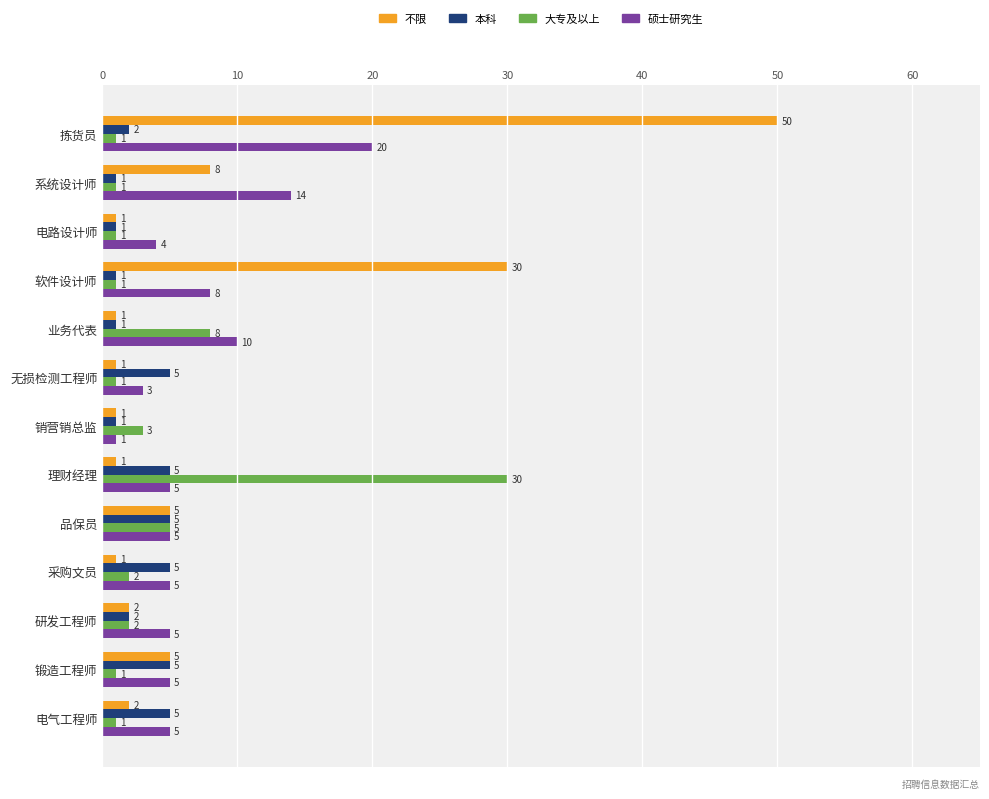

What is the average value of the 大专及以上 series?

4